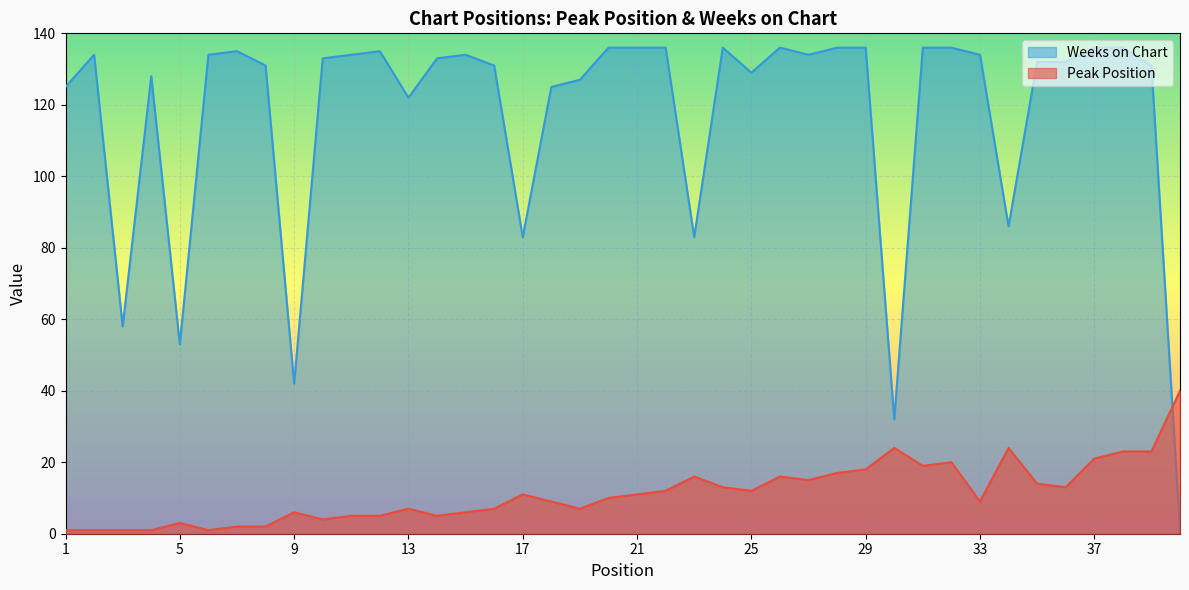

At which label is Weeks on Chart closest to 68?

3